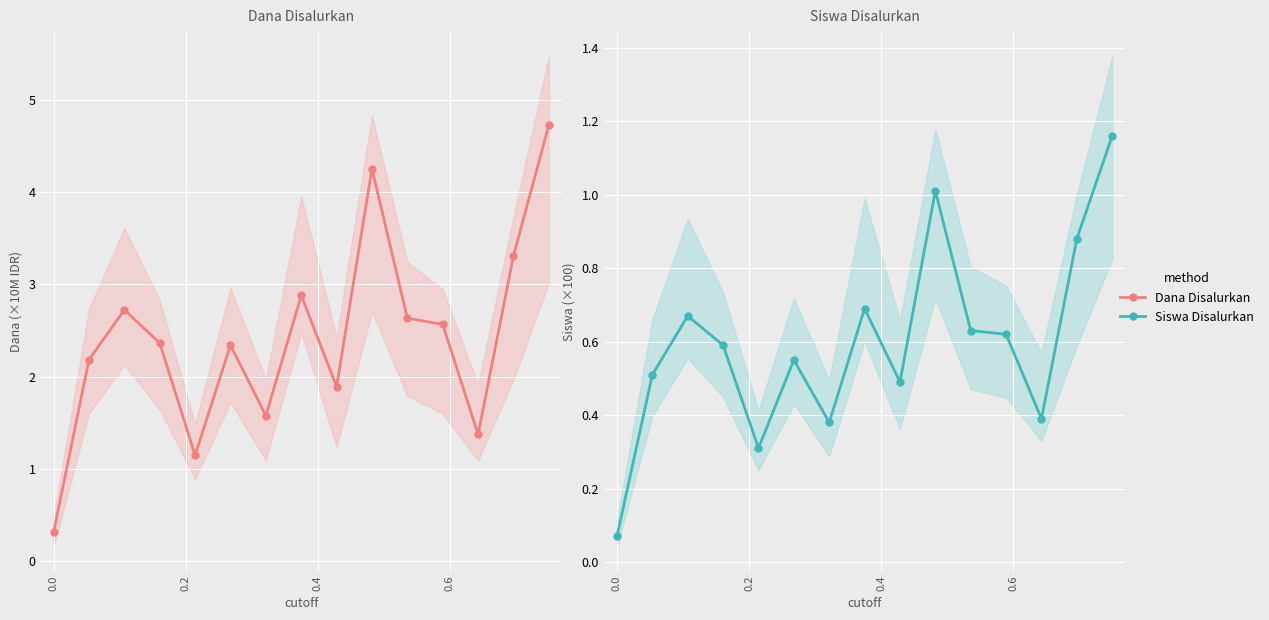

The Siswa Disalurkan series shows 0.9 at 5. True or false?

False